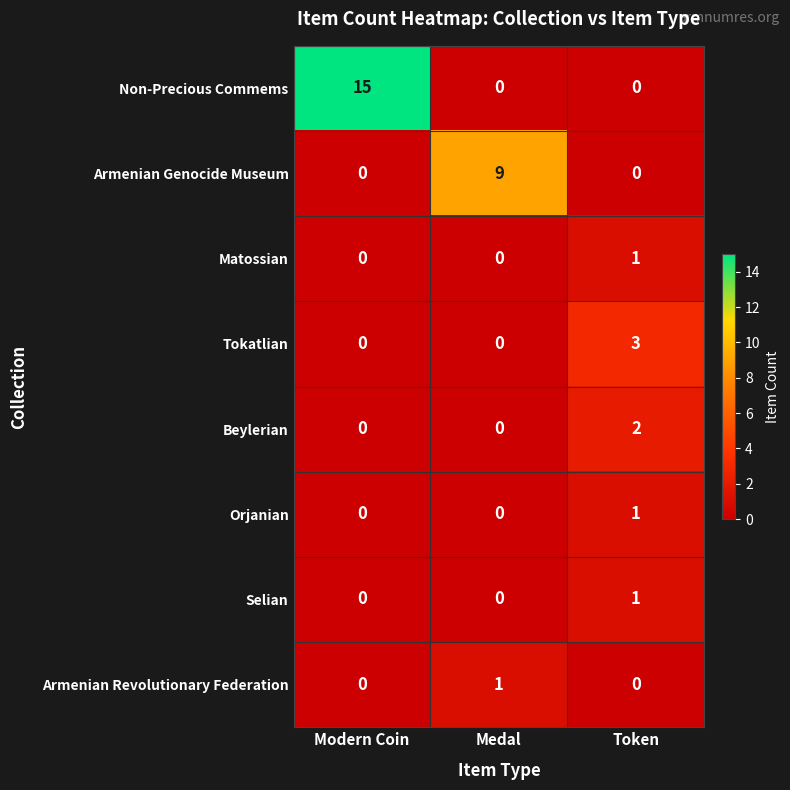

Between Modern Coin and Token, which series saw the biggest shift?

Non-Precious Commems